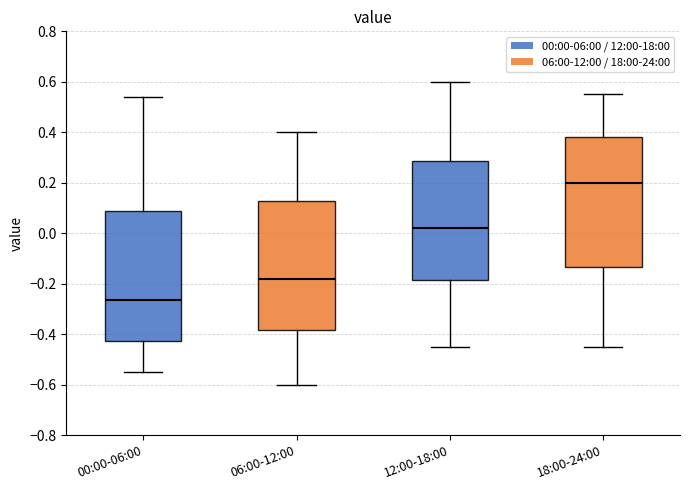

Which box's median line is the highest?

18:00-24:00